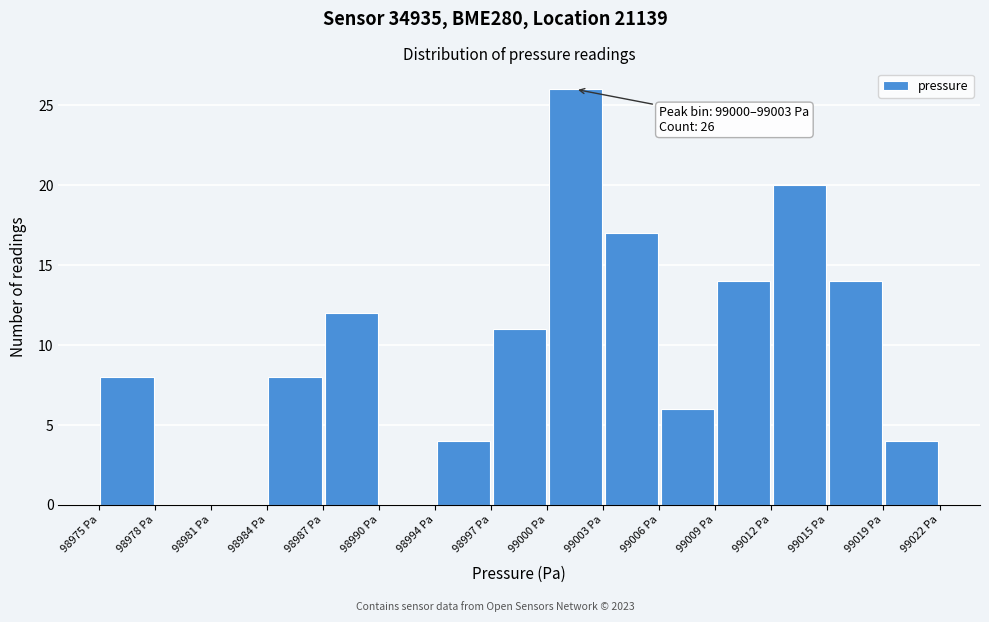

Over which range of the x-axis is the bar tallest?

99000.0 to 99003.0